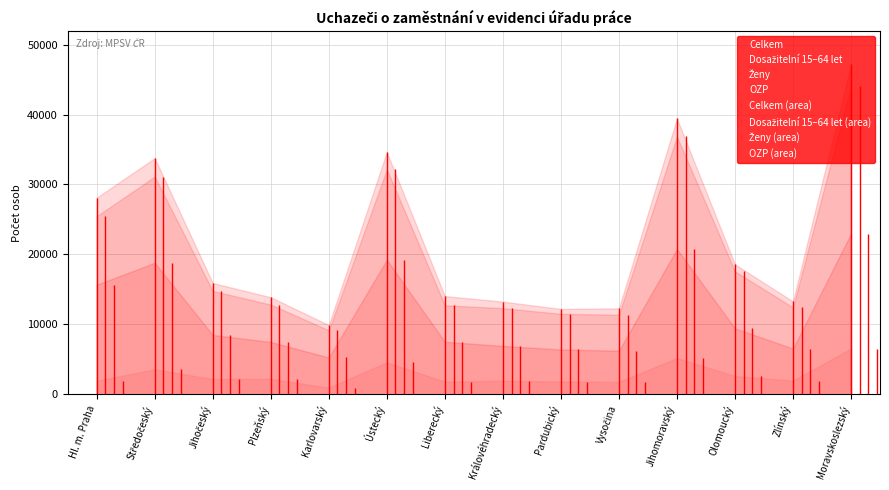

Read the Celkem value at Hl. m. Praha.

28113